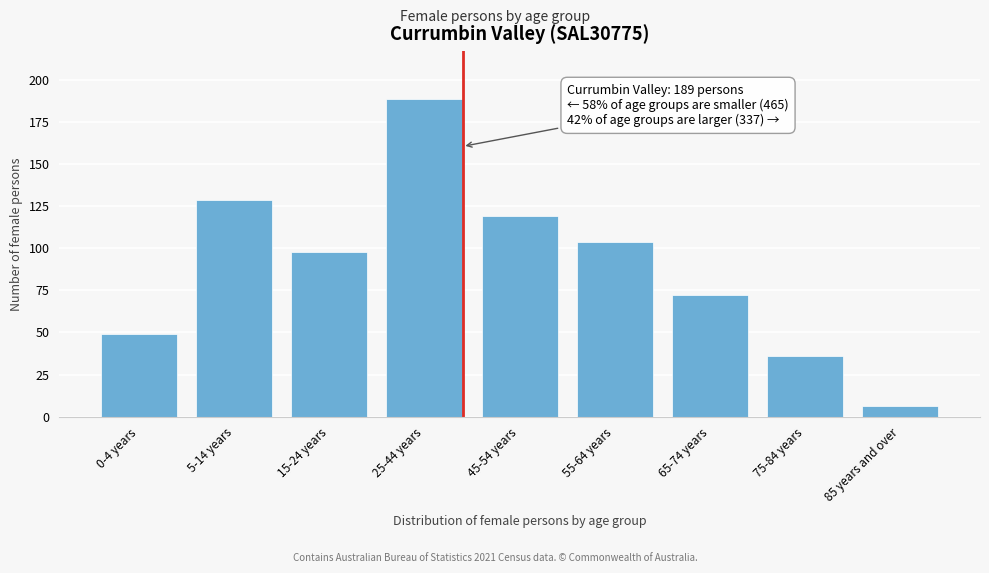

Reading right to left, extract all data points from this chart.

6	36	72	104	119	189	98	129	49